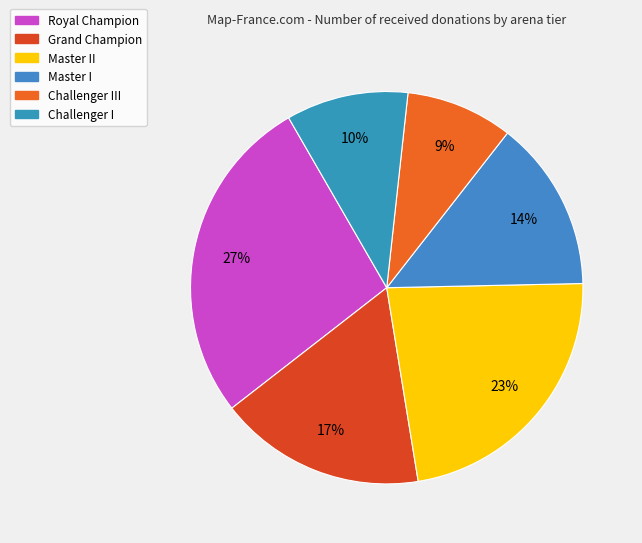

What percentage is the Challenger III slice, to the nearest percent?

9%